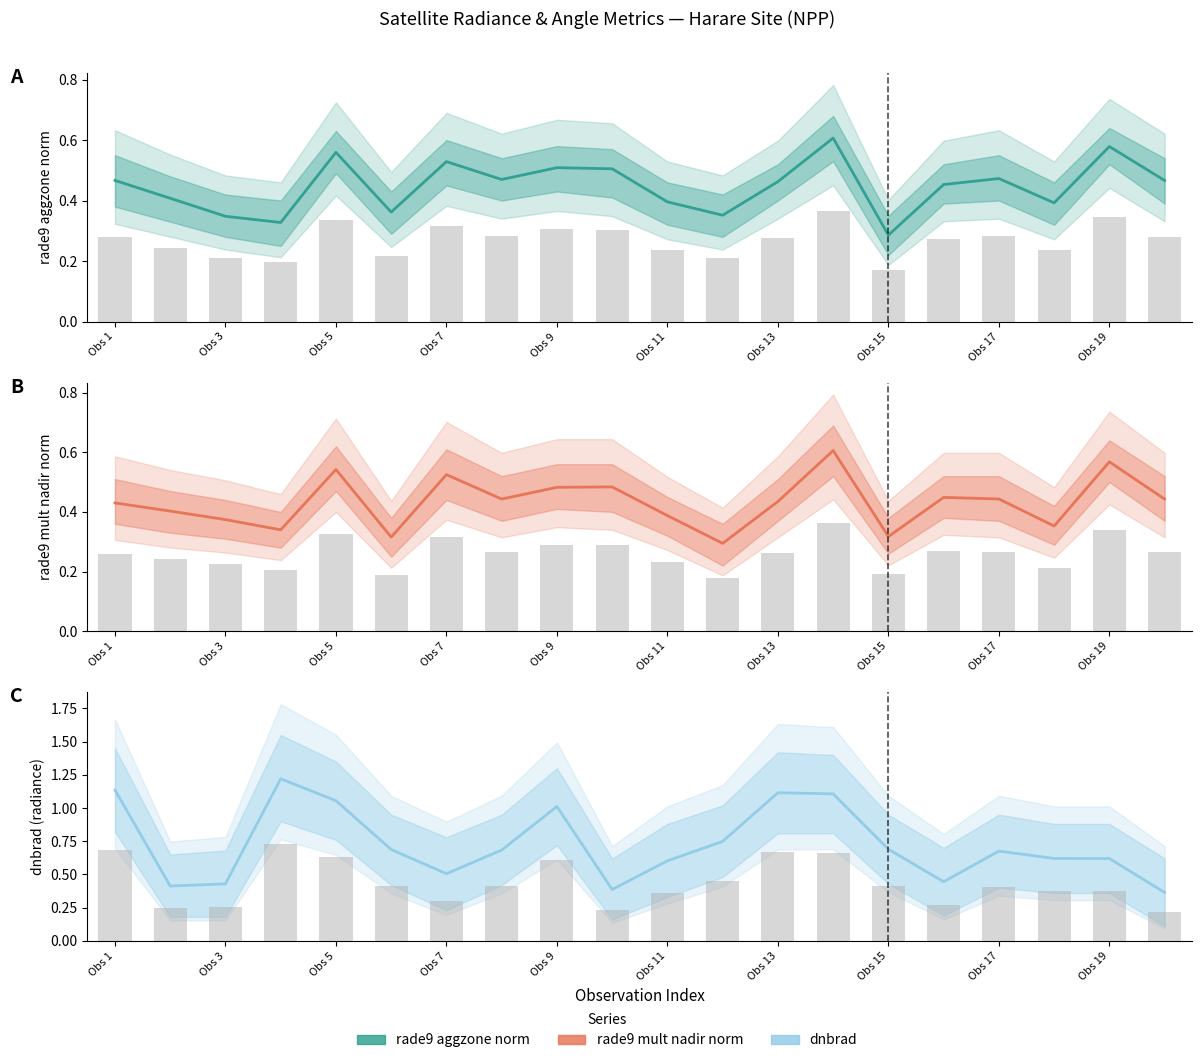

What is the difference between the rade9 aggzone norm values at 10 and 19?

0.1